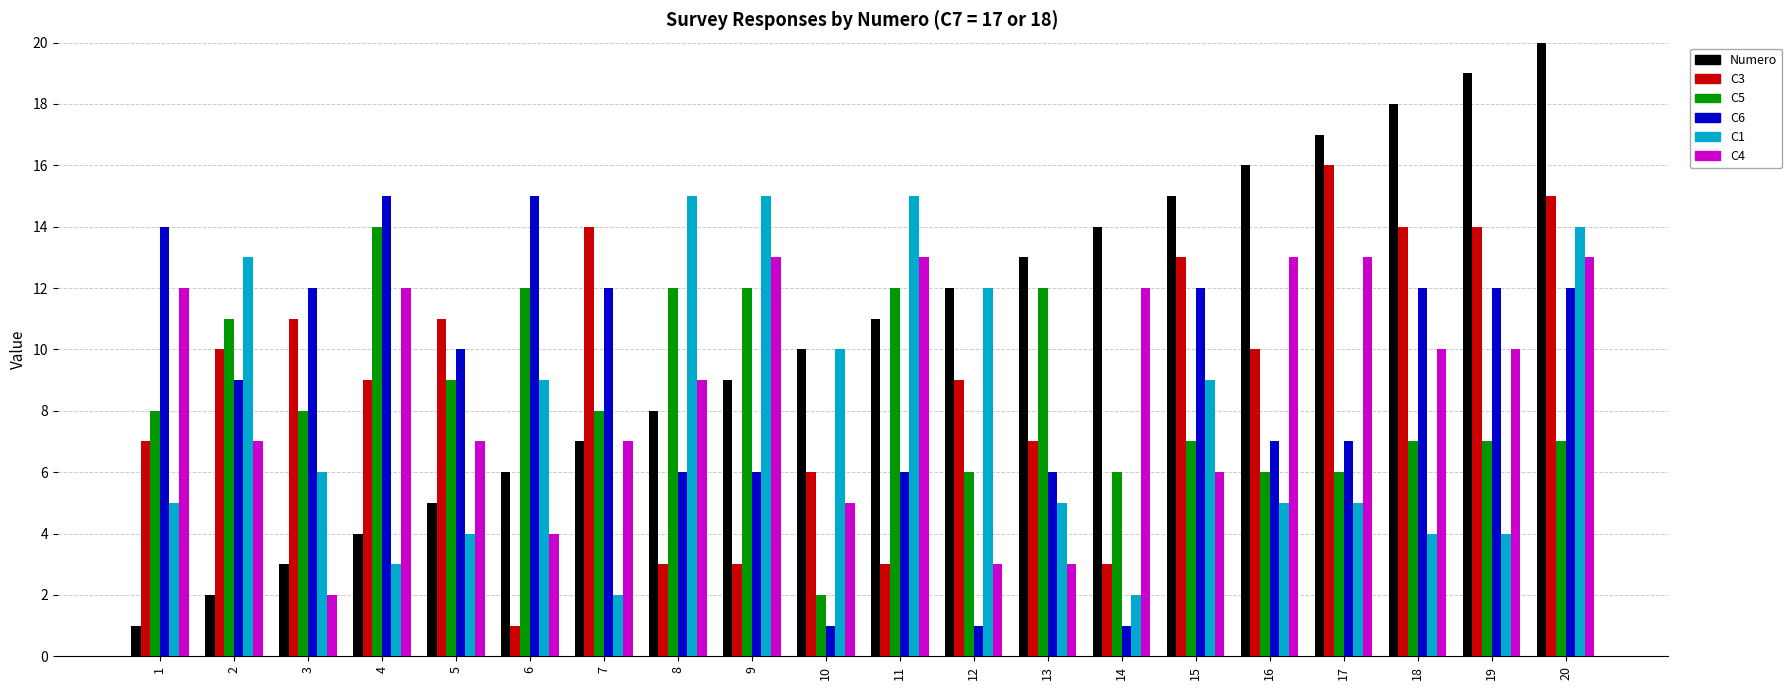

What is the value of the C5 bar at the 3rd from the left?

8